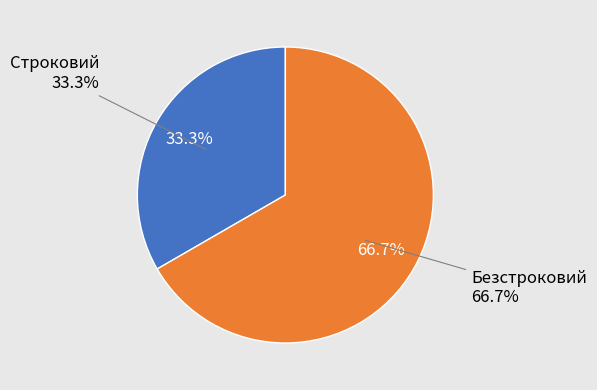

What is the smallest slice in the pie chart?

Строковий